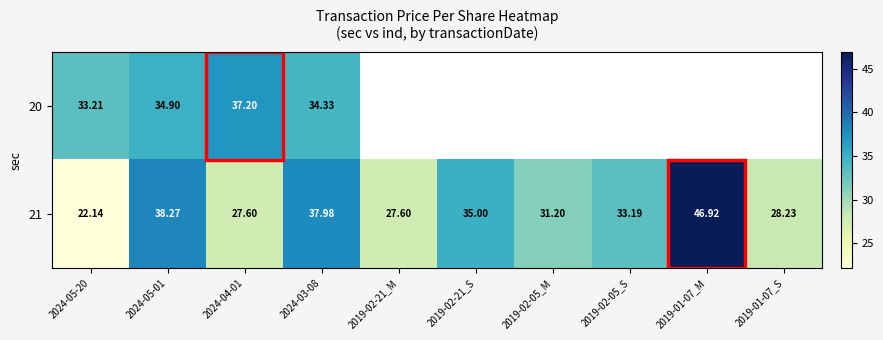

At how many categories does at least one series exceed 46?

1